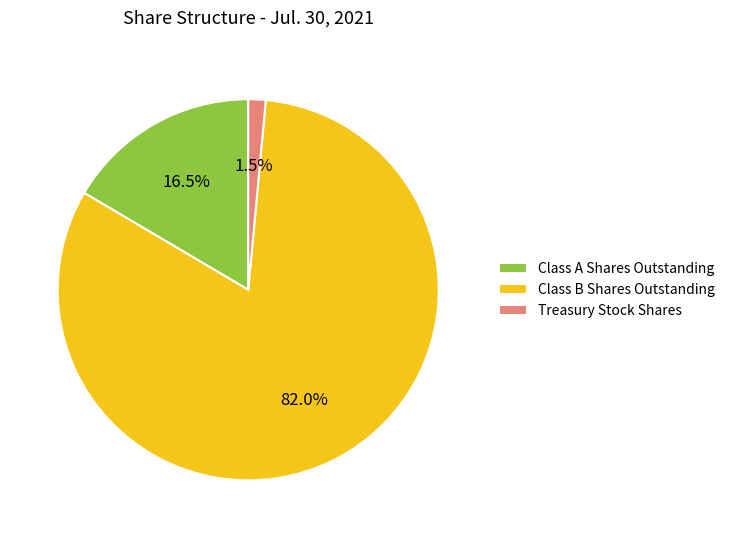

To the nearest percent, what is the average slice percentage?

33%